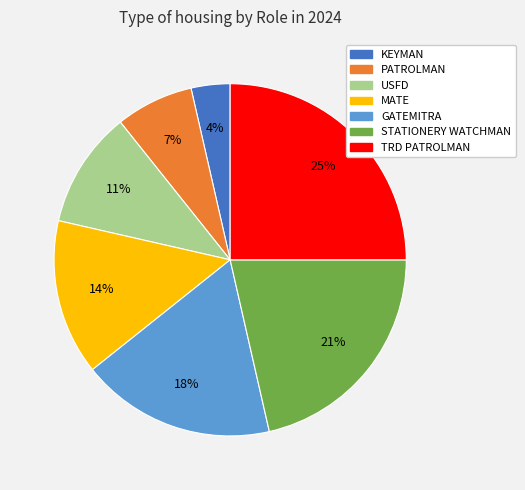

Which has a higher value, USFD or TRD PATROLMAN?

TRD PATROLMAN